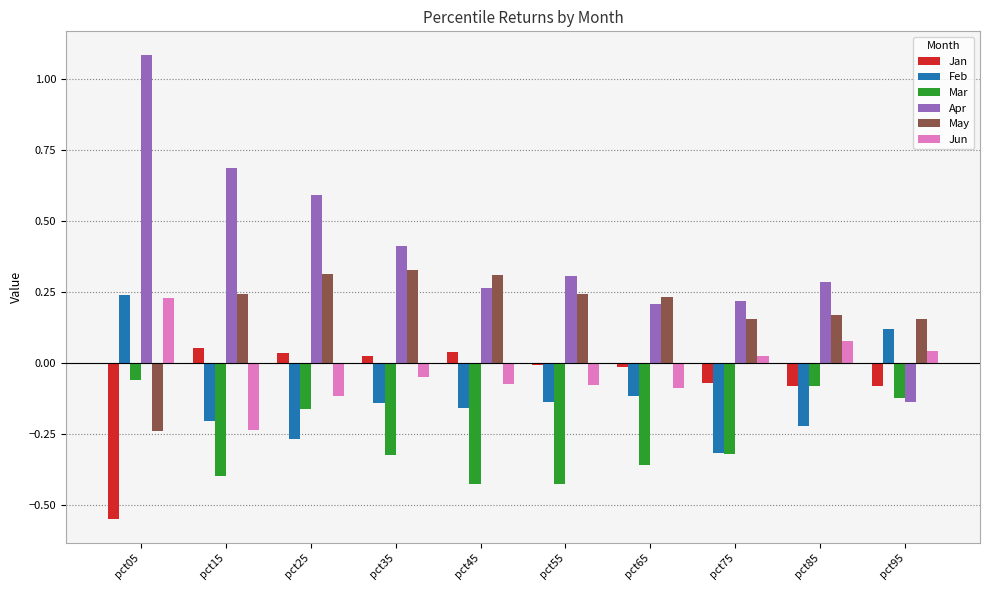

What is the difference between the highest and lowest values at pct85?

0.5